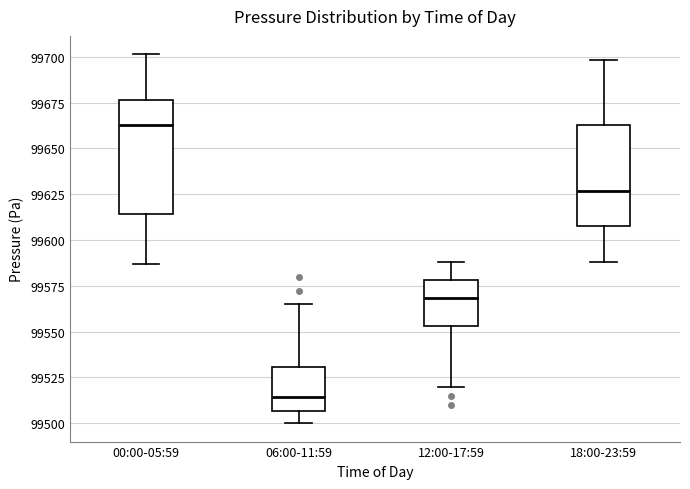

Where does the upper whisker of the box for 12:00-17:59 end on the y-axis? The values are not printed on the chart, so give them approximately, as read against the axis.

99590